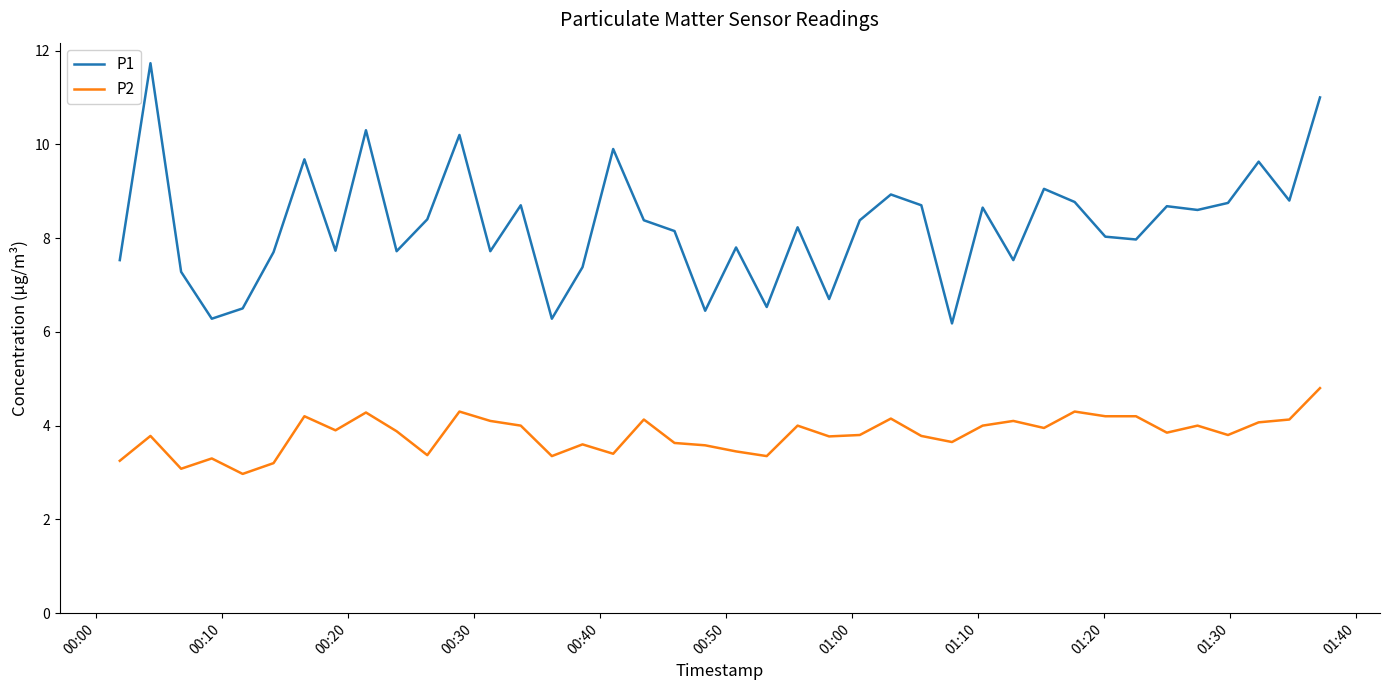

What is the average value of the P2 series?

3.8